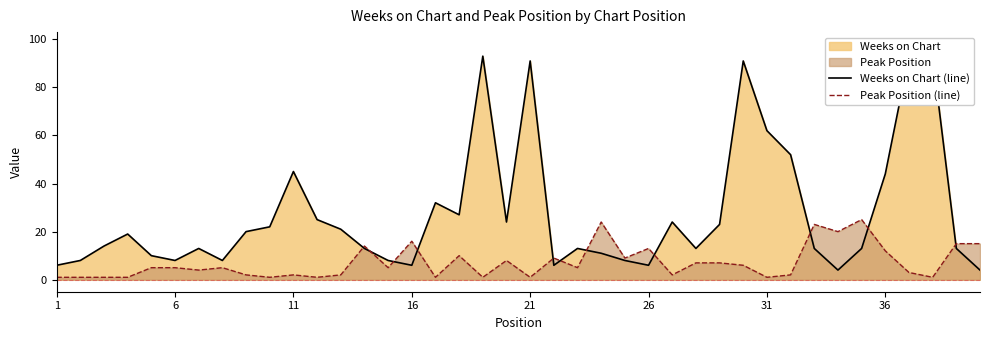

True or false: Peak Position (line) has a value of 2 at 11.

True